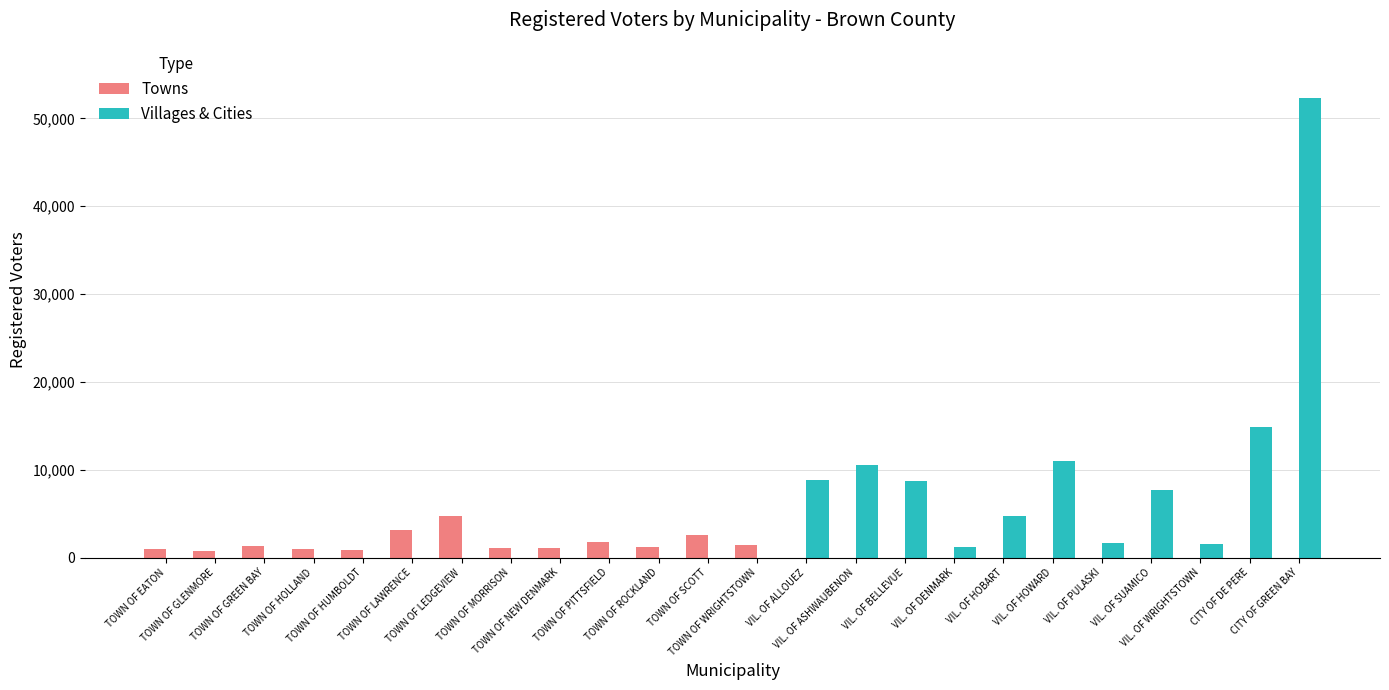

True or false: Villages & Cities has a value of 10533 at VIL. OF ASHWAUBENON.

True